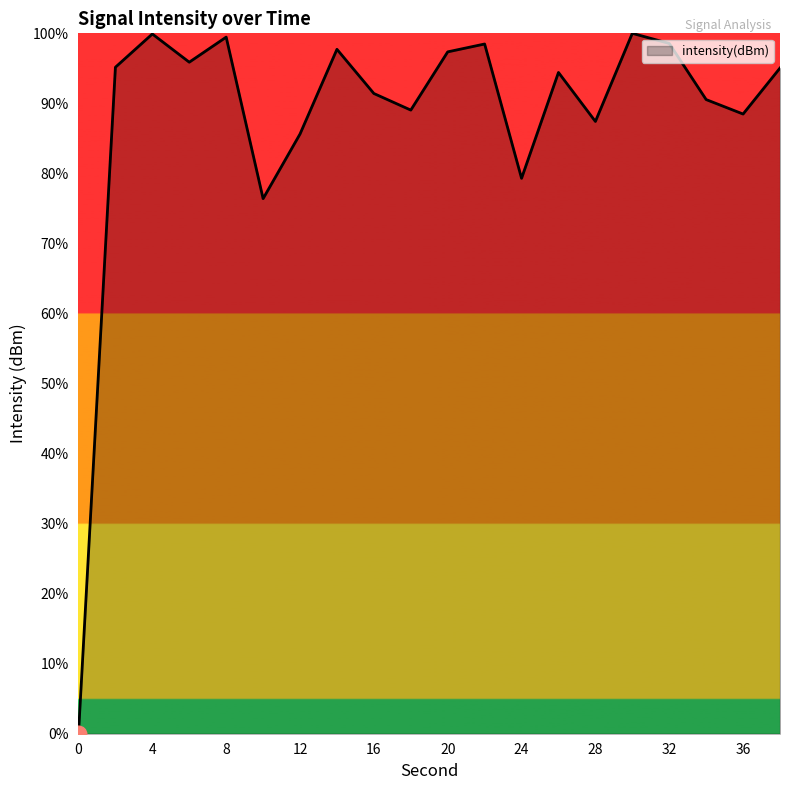

What is the difference between the maximum and minimum values?

100.0